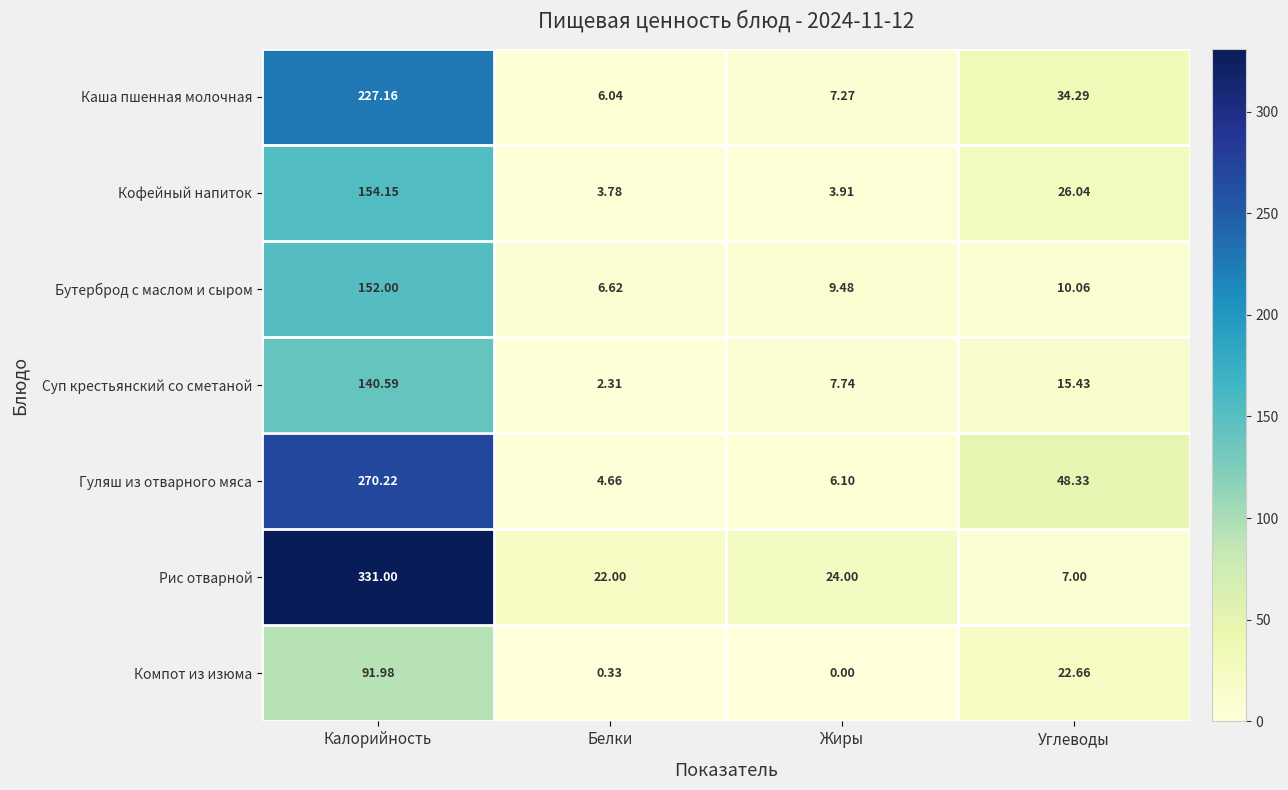

Which series changed the most between Калорийность and Углеводы?

Рис отварной